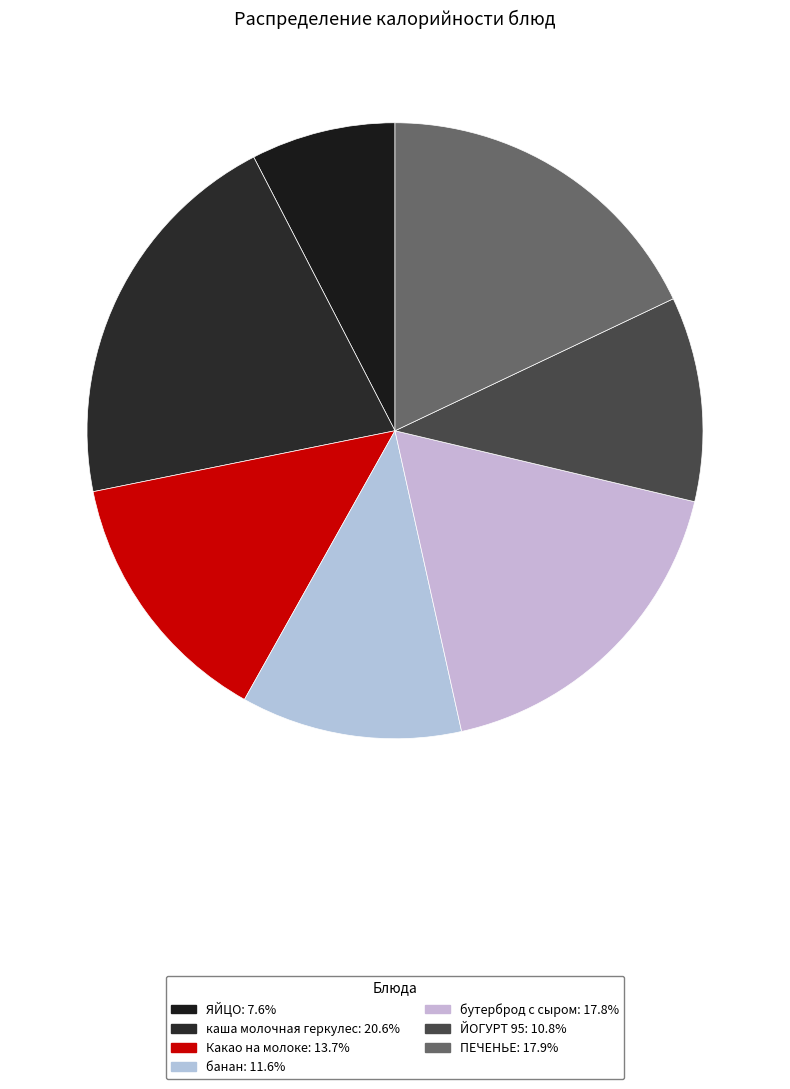

How many slices are in this pie chart?

7